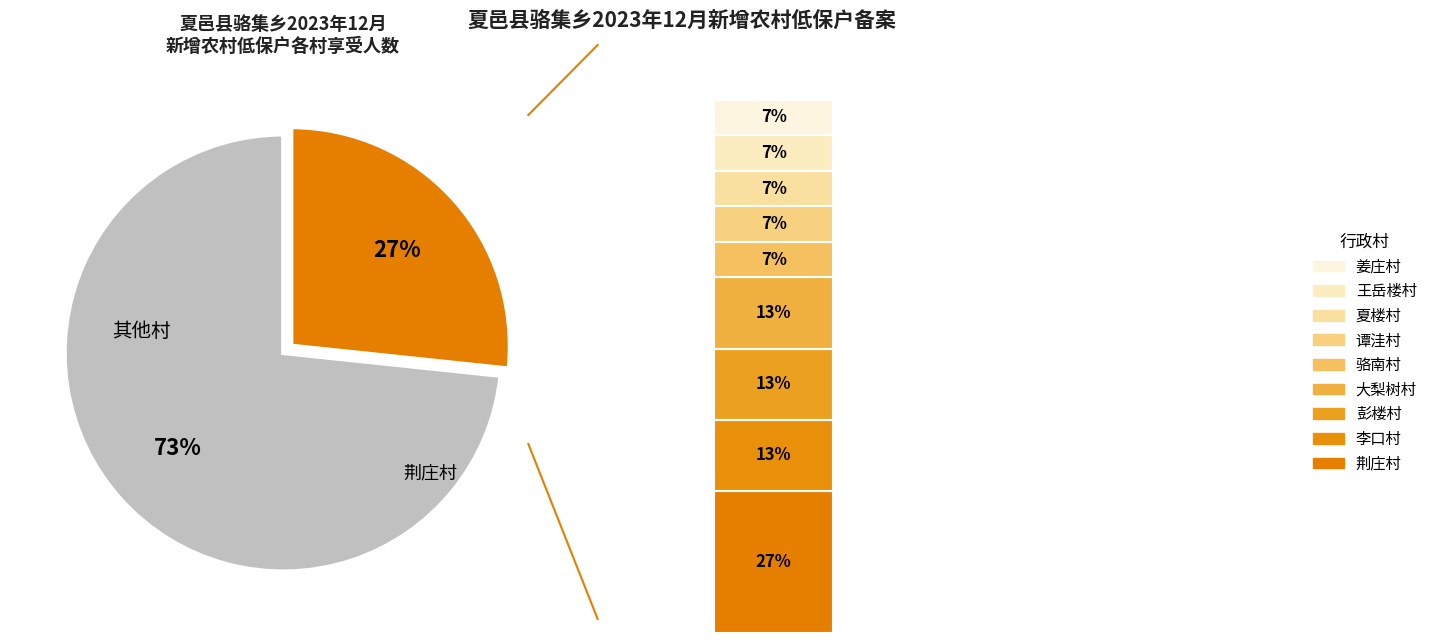

What is the smallest slice in the pie chart?

骆南村